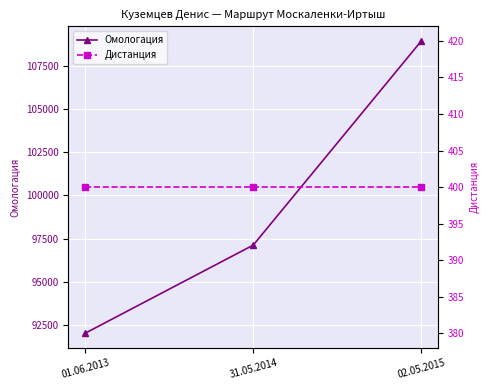

What is the label of the 3rd point from the left?

02.05.2015